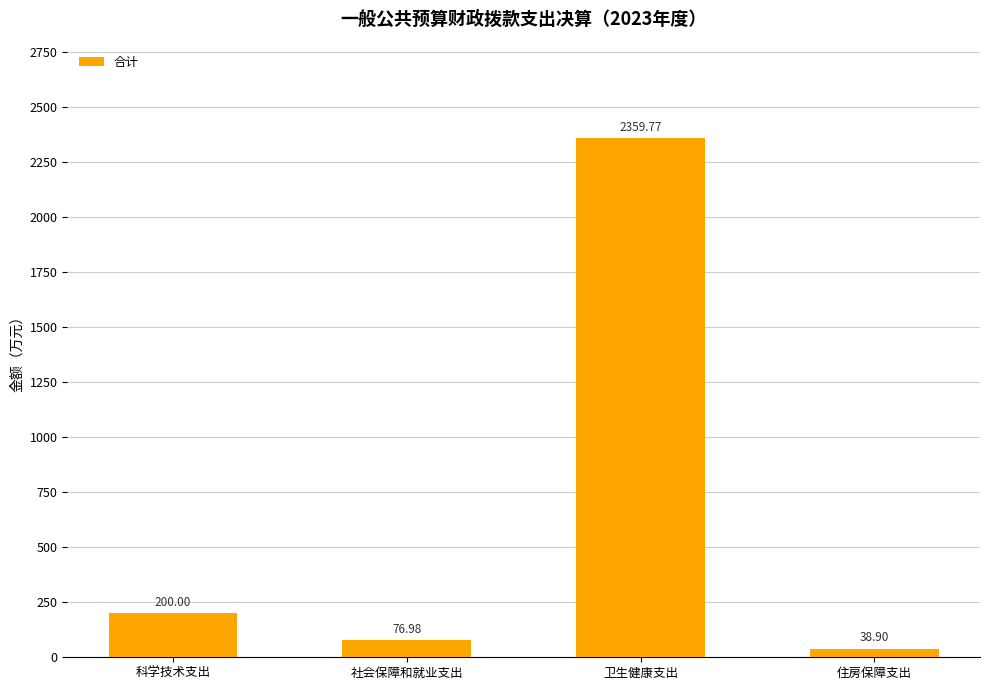

Which has a higher value, 住房保障支出 or 卫生健康支出?

卫生健康支出